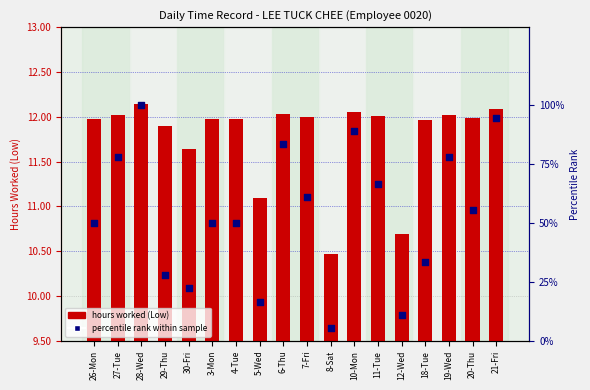

What are all the series names shown in the legend?

hours worked (Low), percentile rank within sample